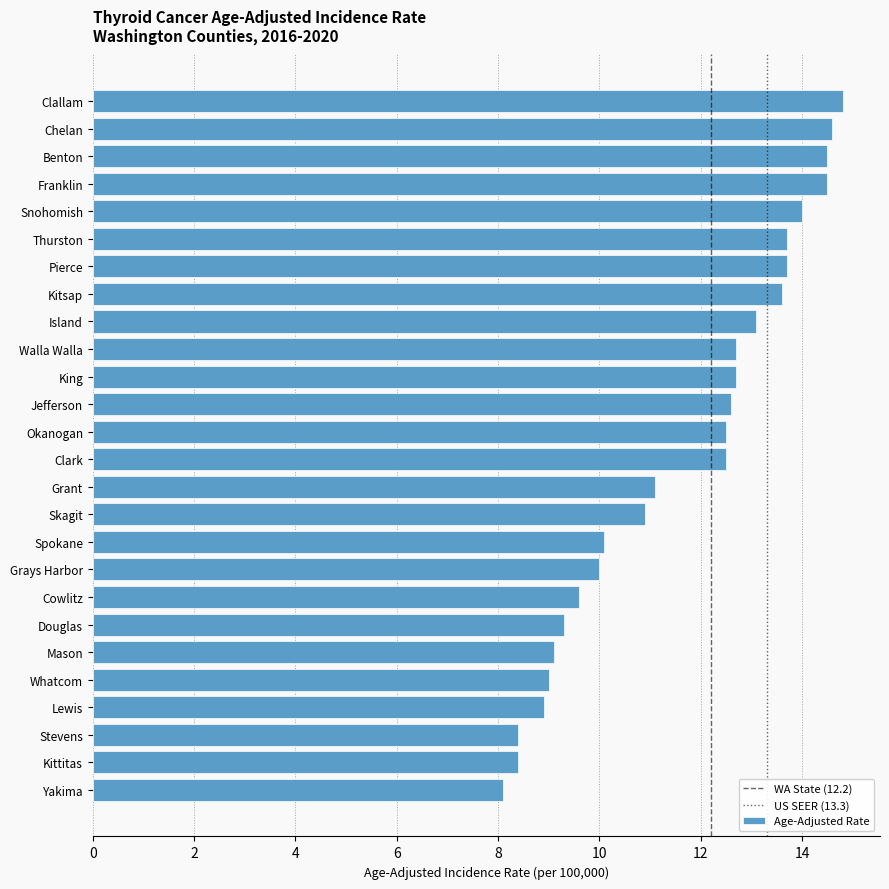

What is the greatest value displayed?

14.8